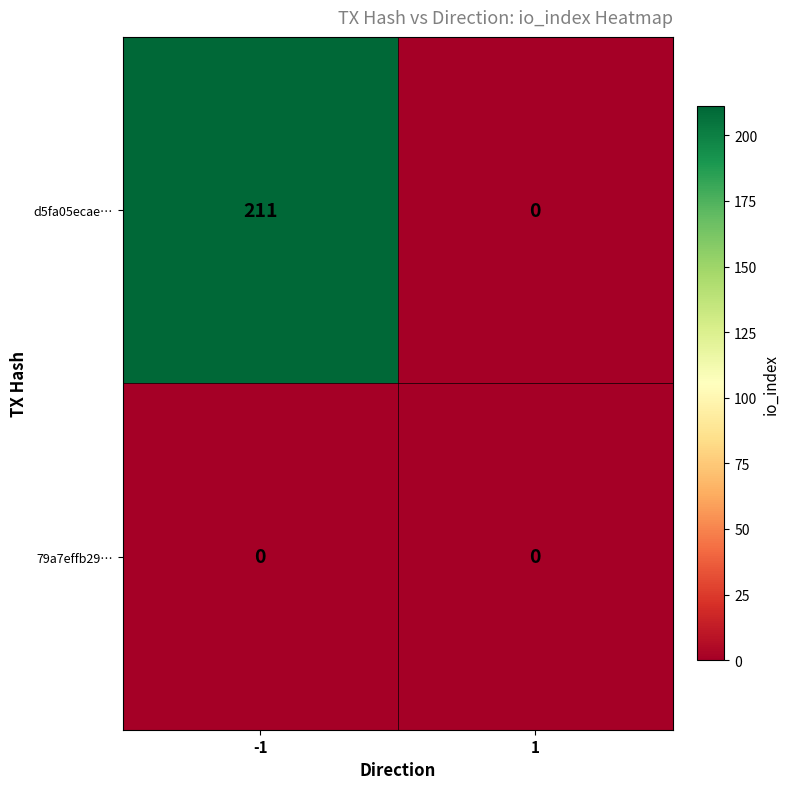

The value of 79a7effb29… at -1 is 0. True or false?

True